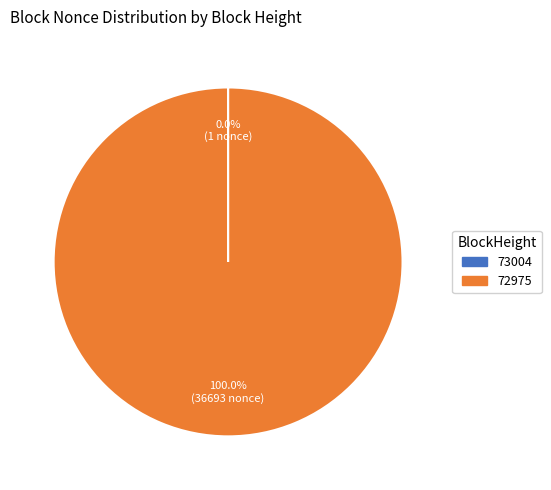

What is the largest slice in the pie chart?

72975